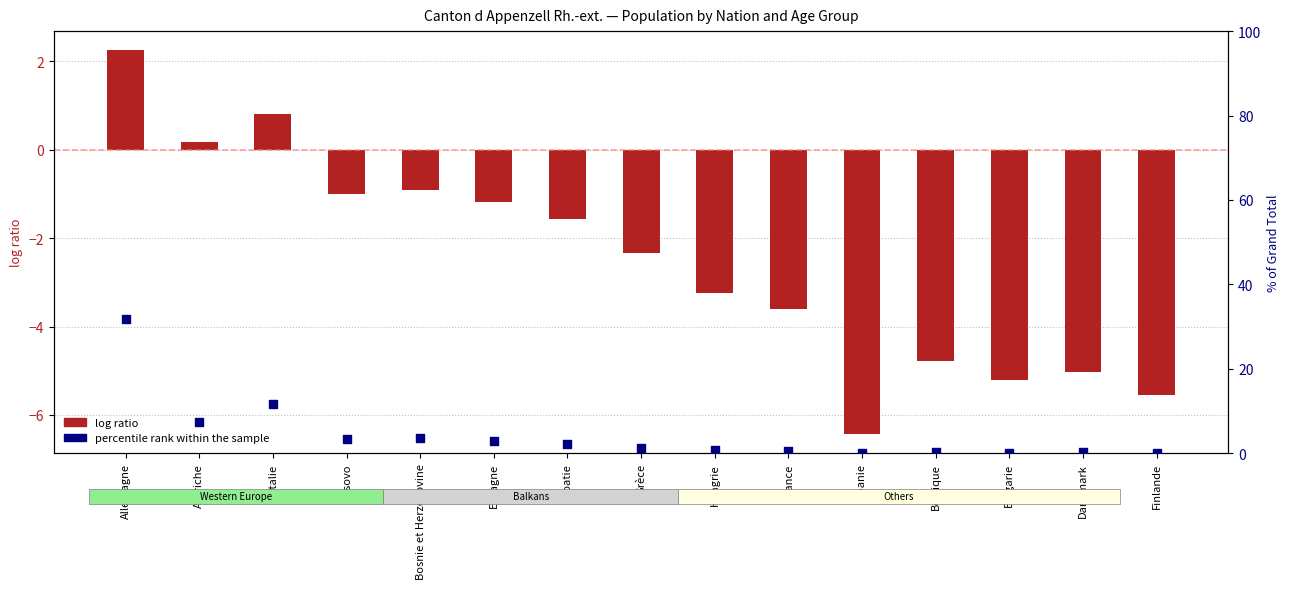

Which series has the largest Y range (max minus min)?

percentile rank within the sample